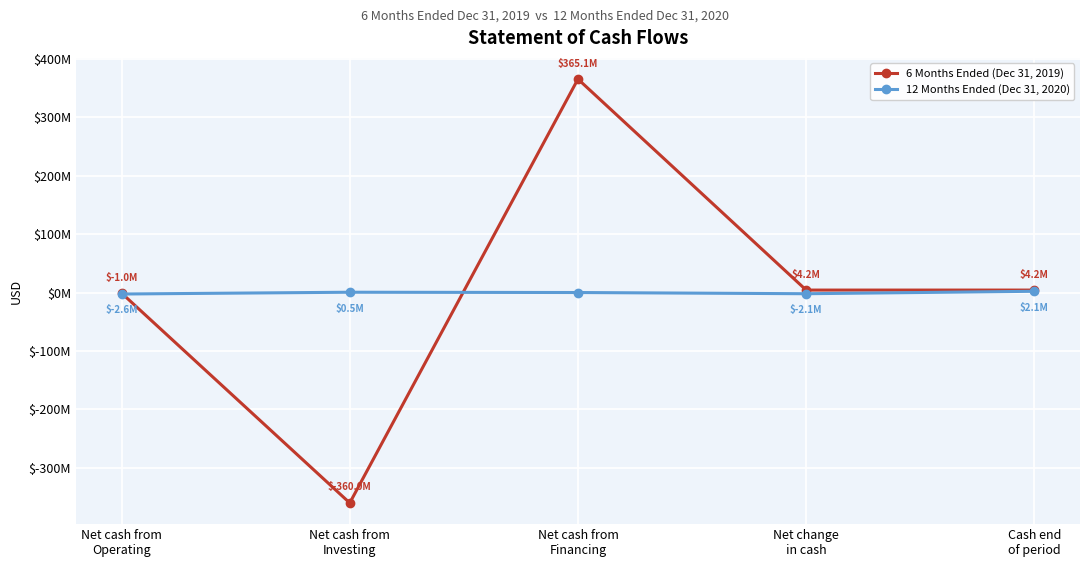

How many interior local valleys does the 6 Months Ended (Dec 31, 2019) series have?

1